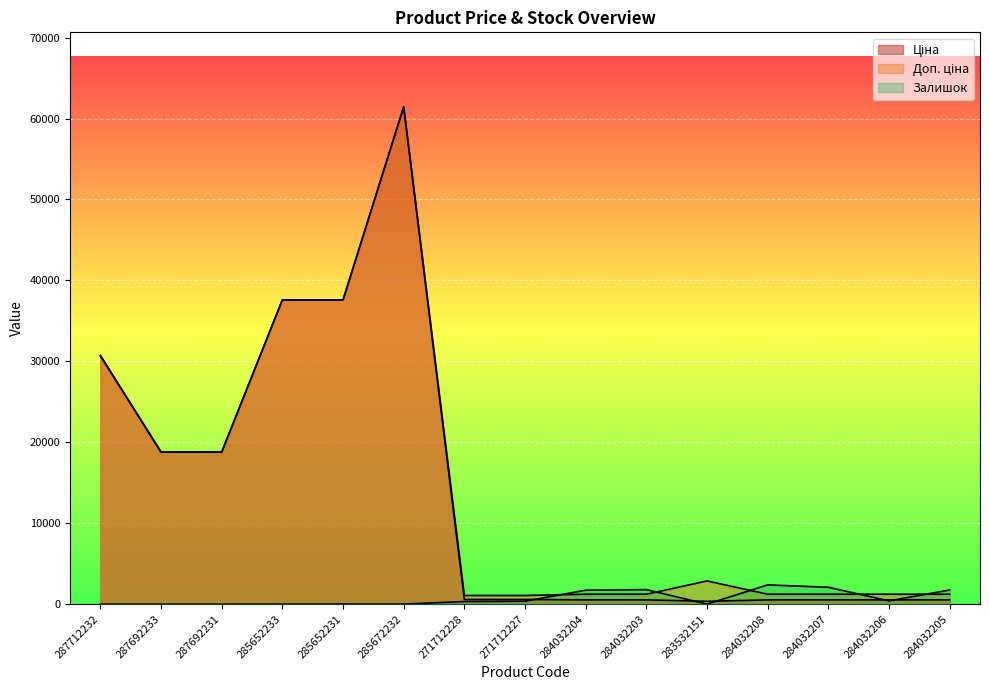

True or false: Доп. ціна and Залишок intersect in this chart.

True